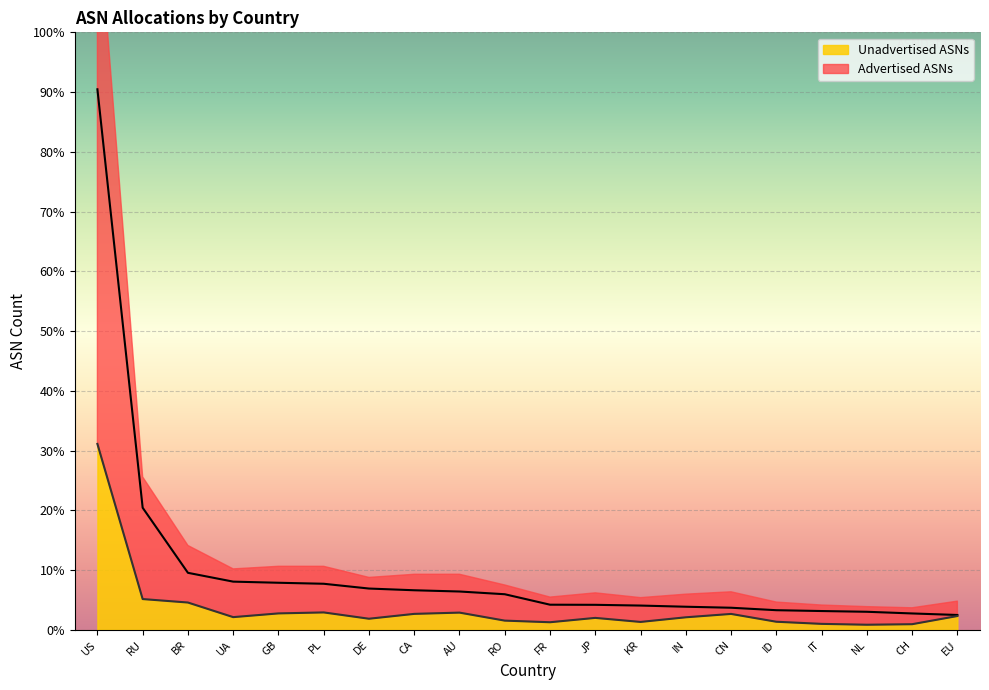

Which series has the widest spread of values?

Advertised ASNs